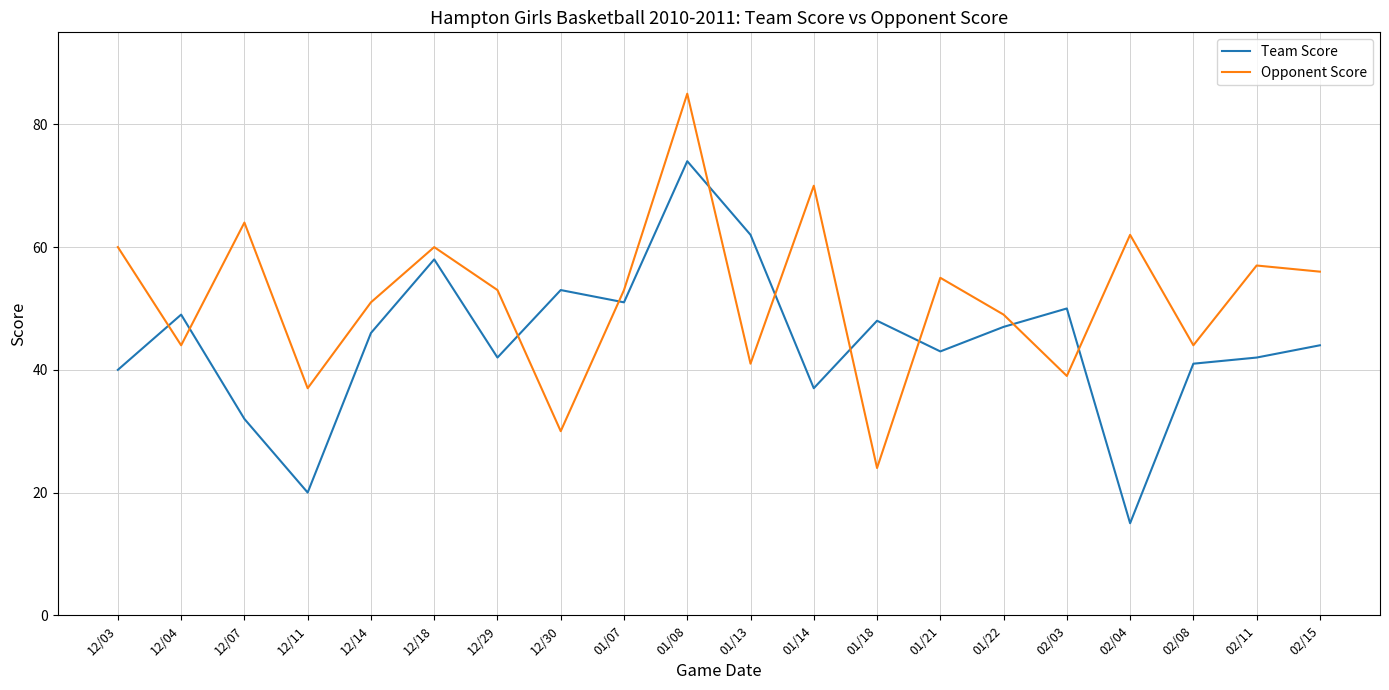

Which series has the largest total across all categories?

Opponent Score